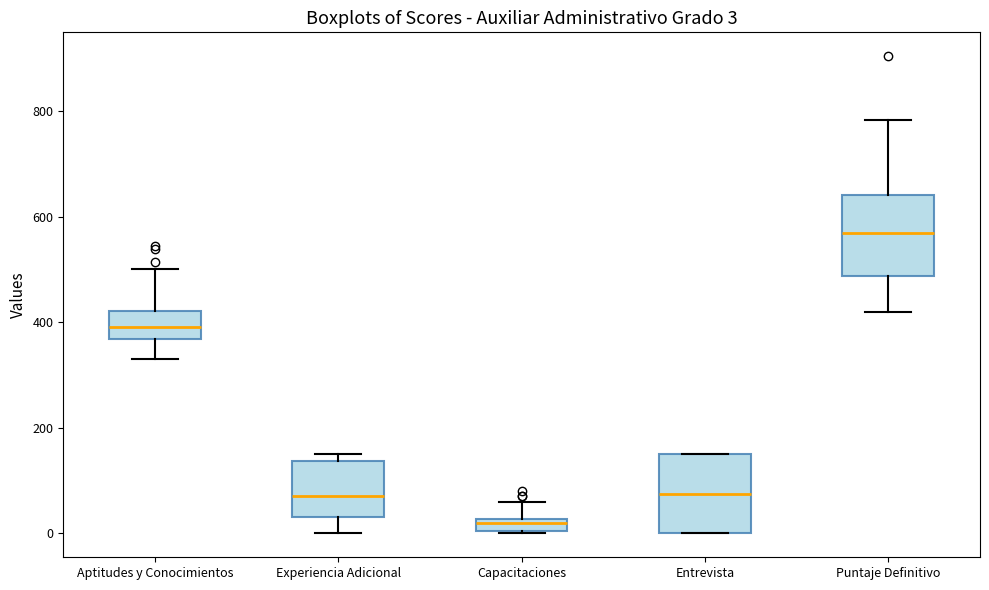

Which box has the highest median line?

Puntaje Definitivo